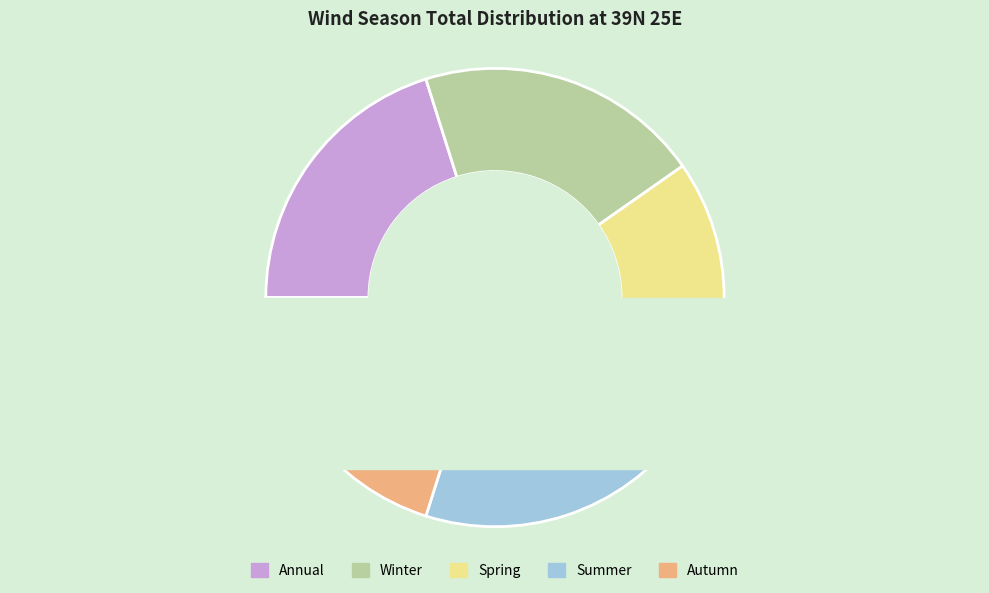

Approximately how many times larger is the value at Annual compared to Winter?

1.0